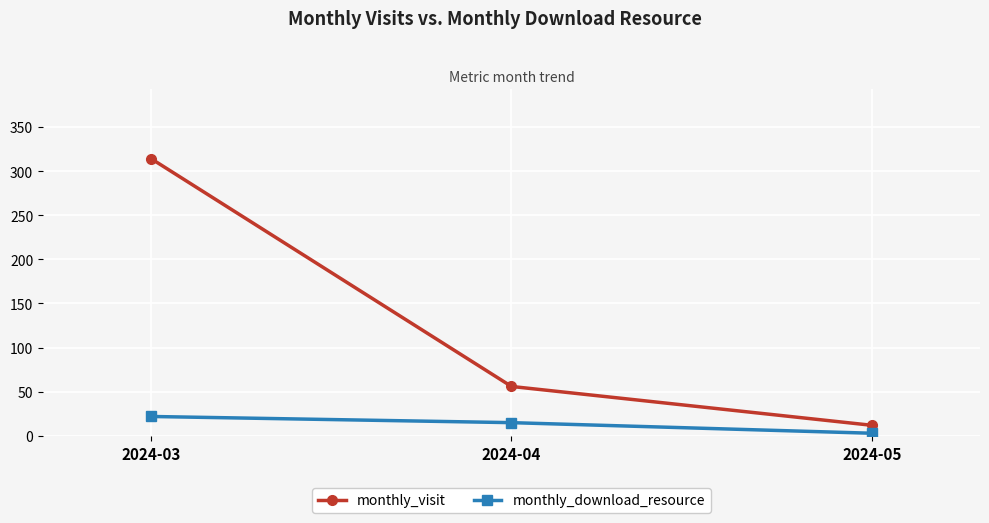

The value of monthly_download_resource at 2024-04 is 15. True or false?

True